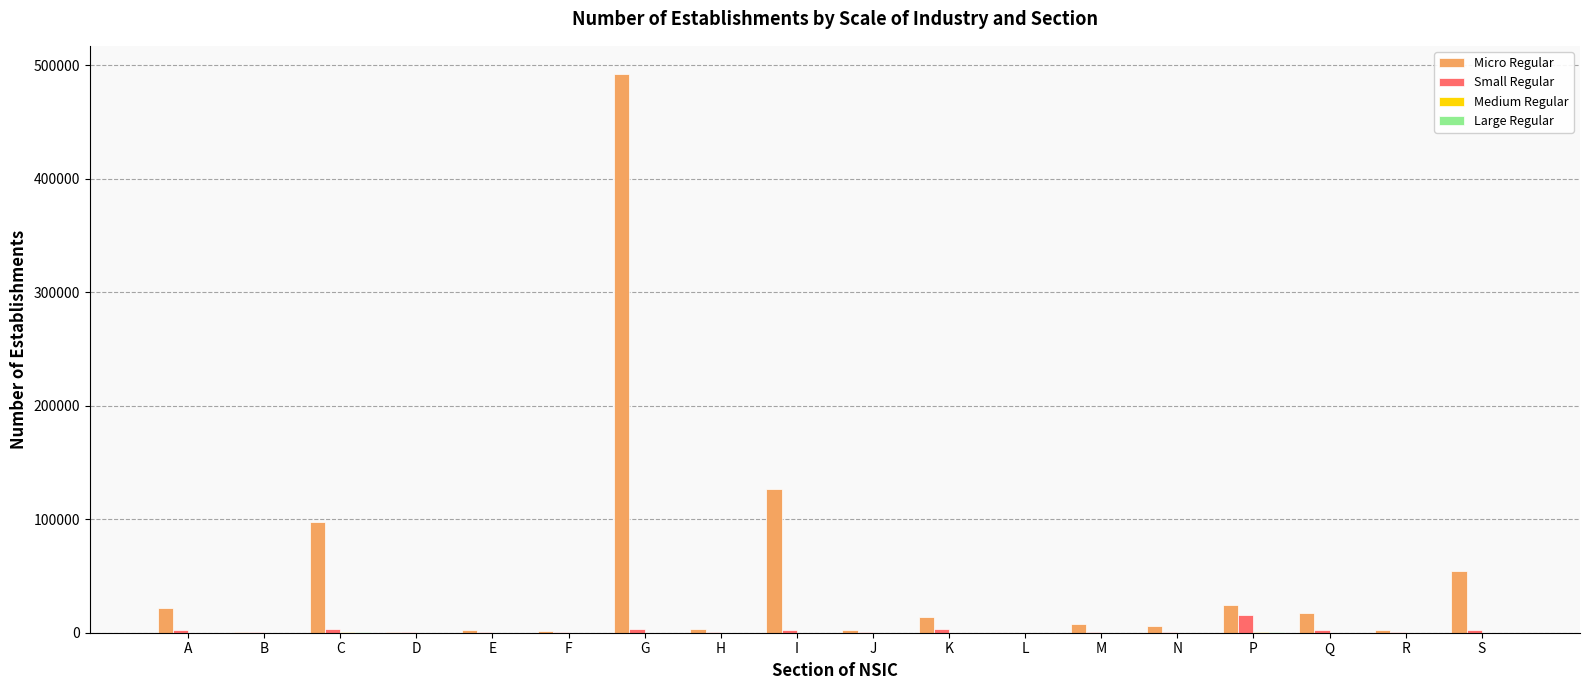

At which label is Micro Regular closest to 246252?

I